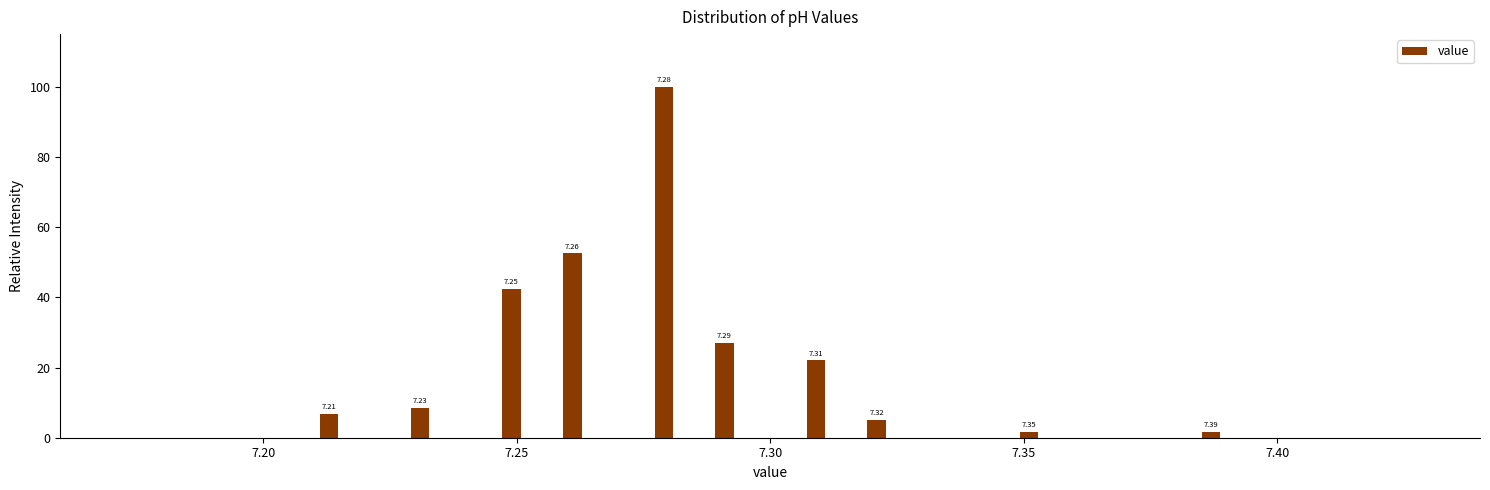

Read against the x-axis, roughly where is the centre of the tallest bar?

7.280